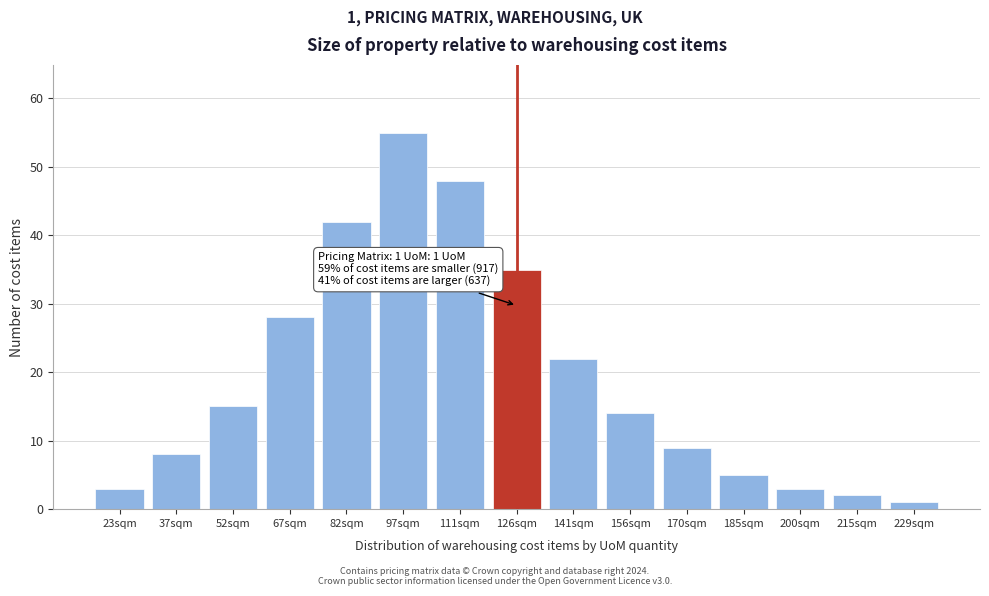

Reading right to left, what are all the values shown in this chart?

229sqm=1	215sqm=2	200sqm=3	185sqm=5	170sqm=9	156sqm=14	141sqm=22	126sqm=35	111sqm=48	97sqm=55	82sqm=42	67sqm=28	52sqm=15	37sqm=8	23sqm=3